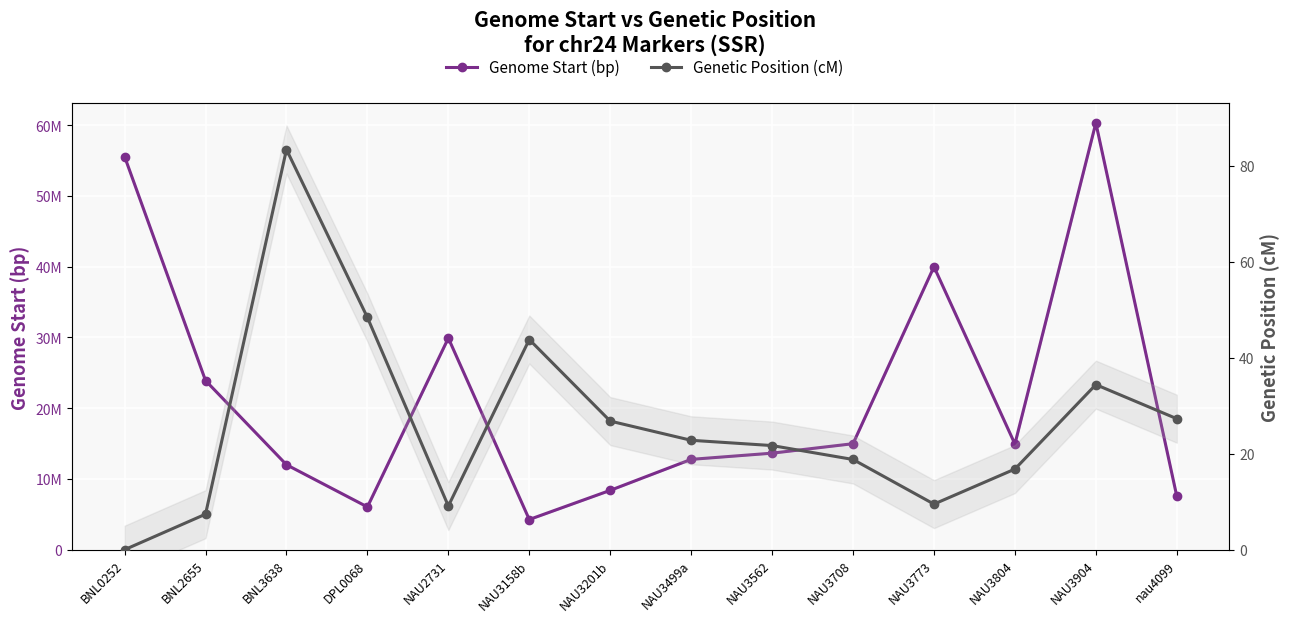

At which label does Genome Start (bp) reach its peak?

NAU3904